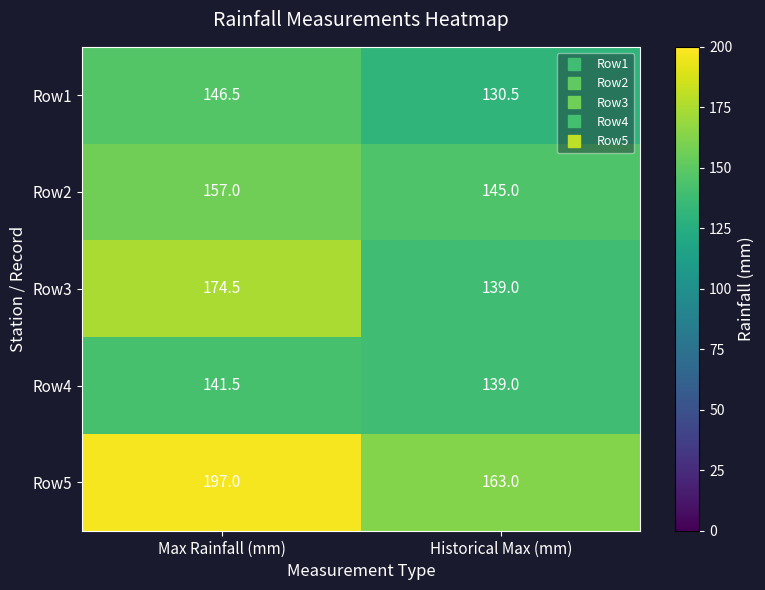

What is the minimum value for Row2?

145.0